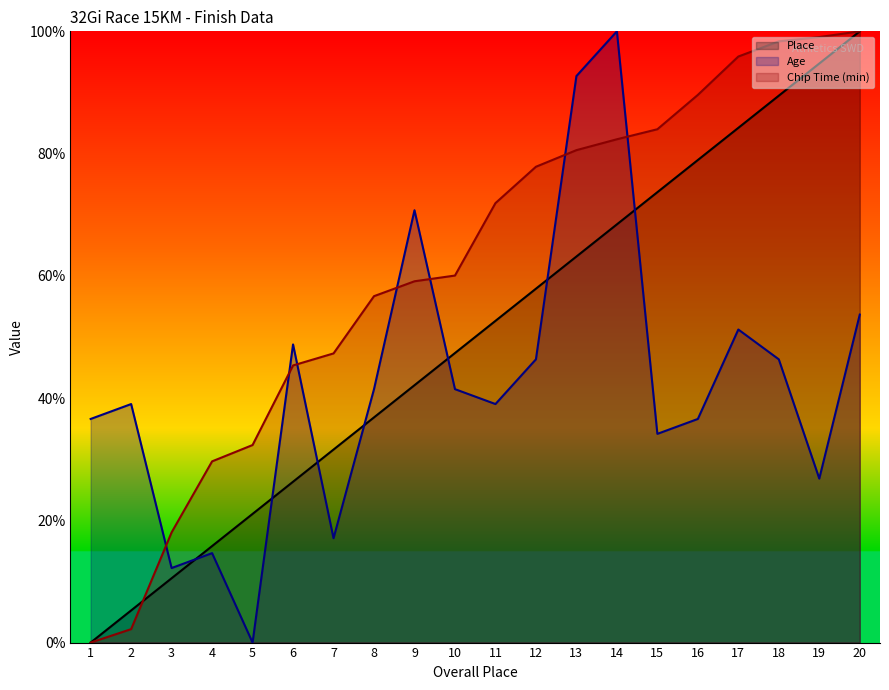

Where does the Chip Time (min) series first go above 71?

11